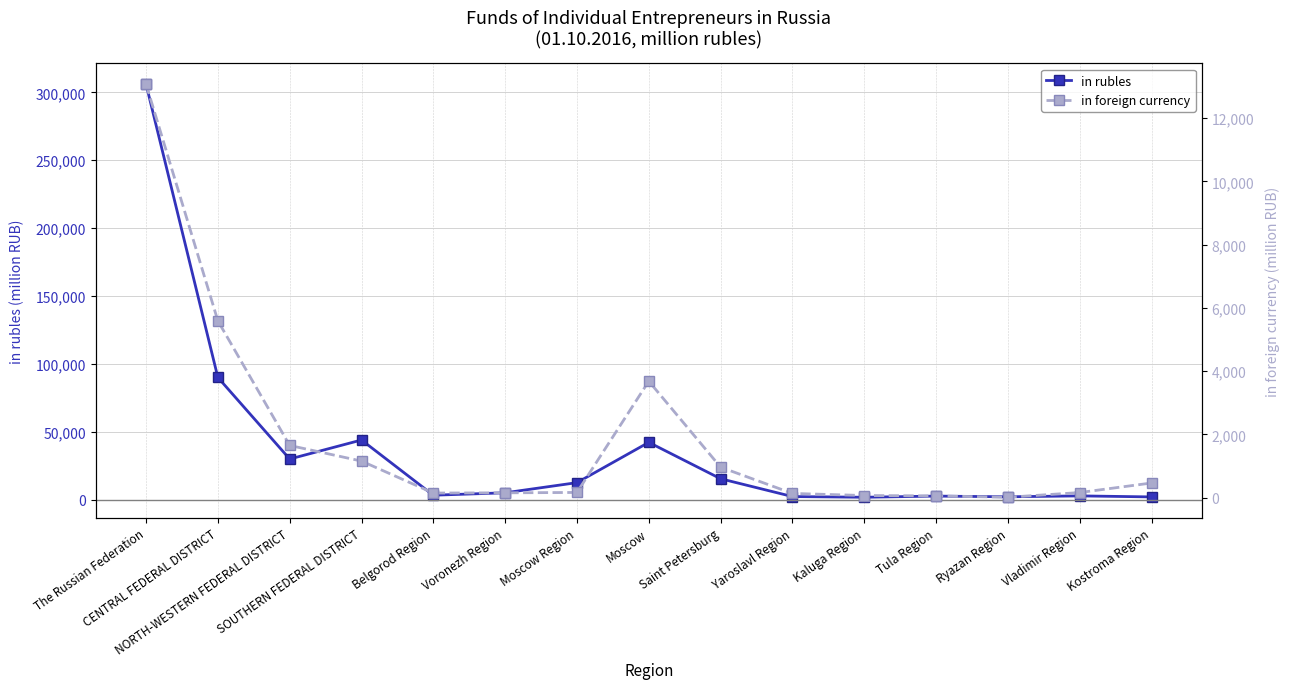

How many interior local peaks does the in foreign currency series have?

1